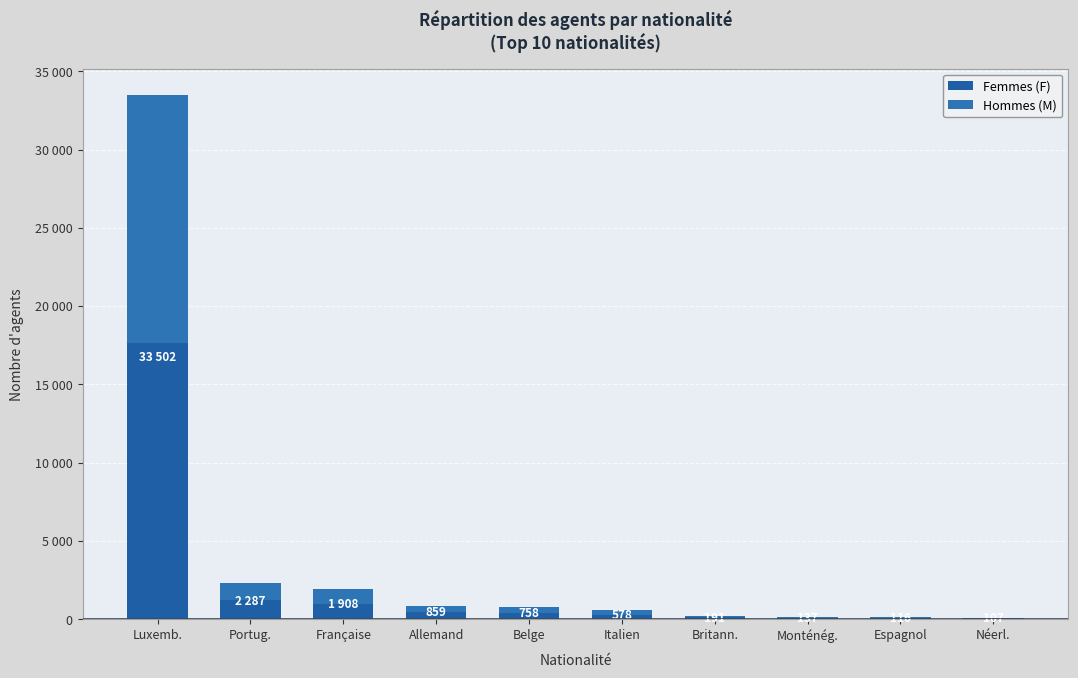

Are the bars grouped side by side (vs. stacked)?

No